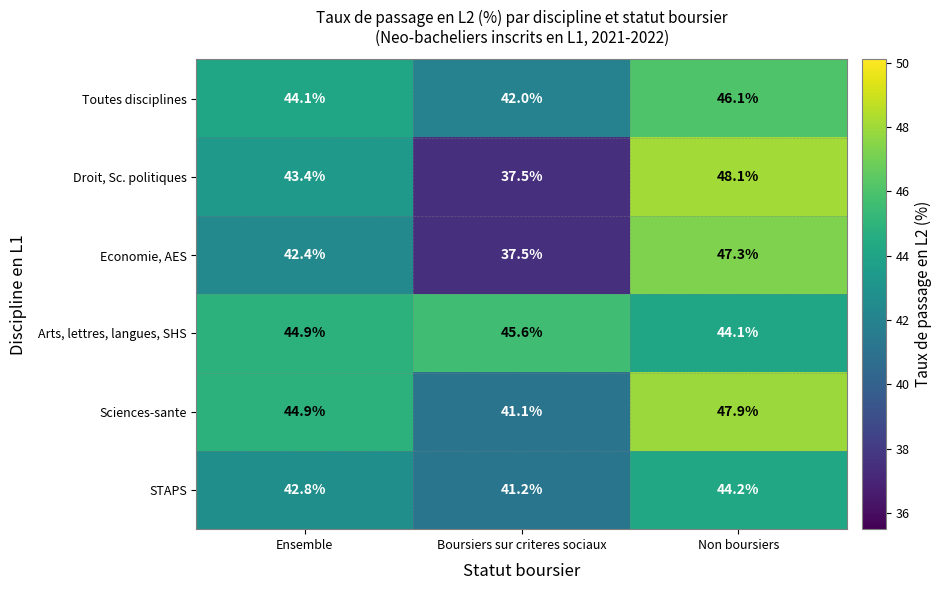

What is the difference between the maximum and minimum values in the Economie, AES series?

9.8